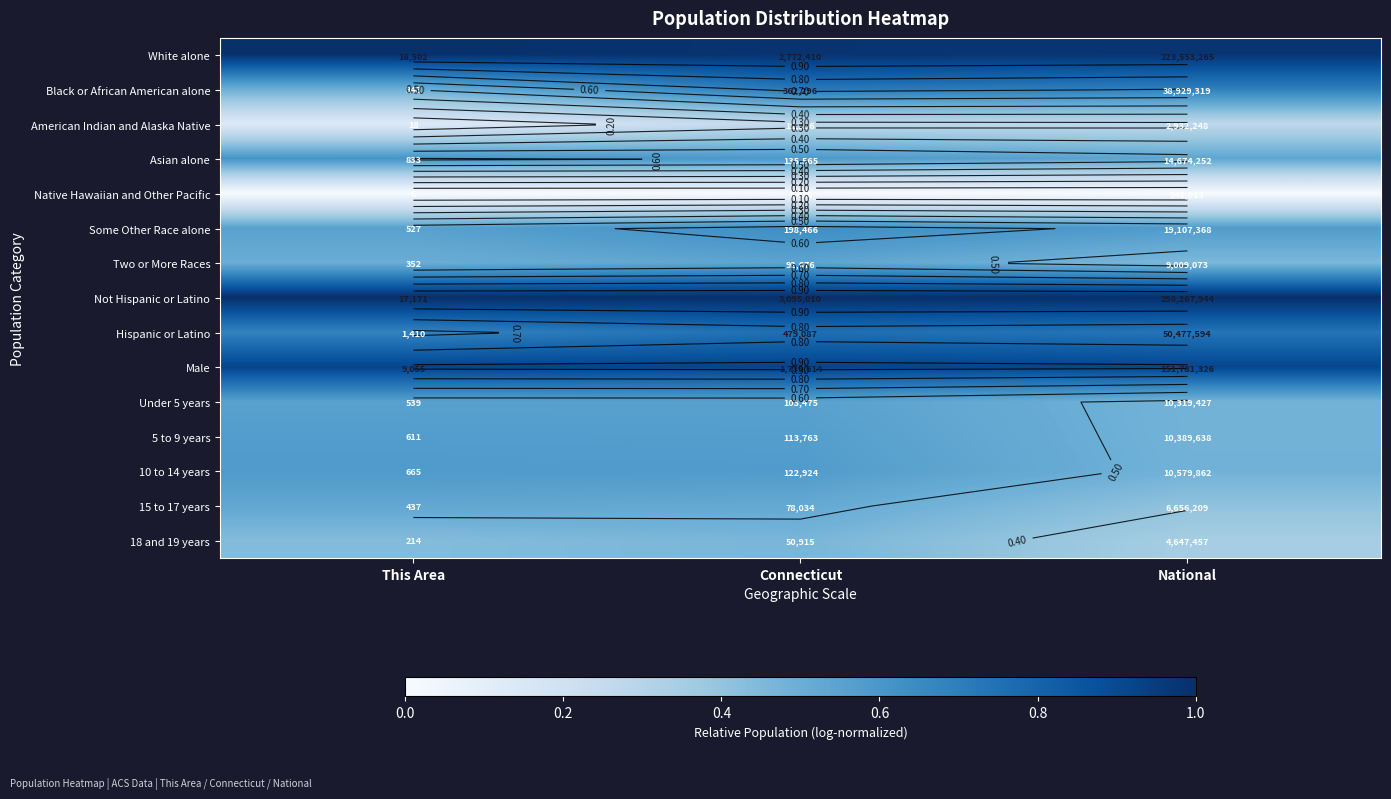

Which series has the largest total across all categories?

Not Hispanic or Latino